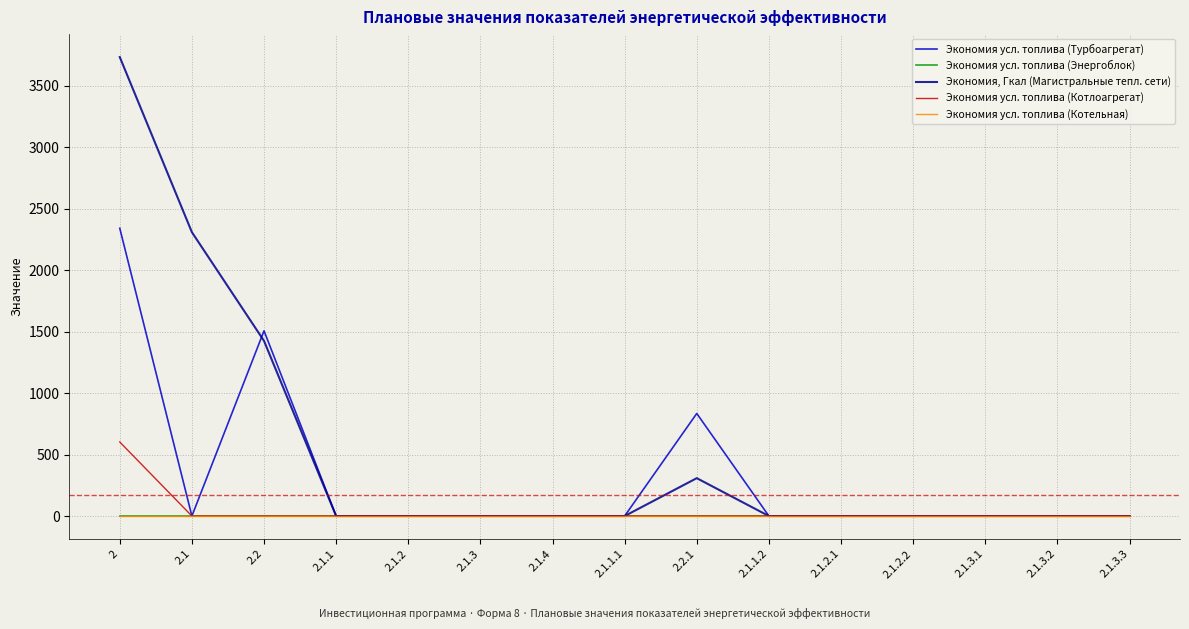

What is the difference between the Экономия, Гкал (Магистральные тепл. сети) values at 2.1.4 and 2.2?

1424